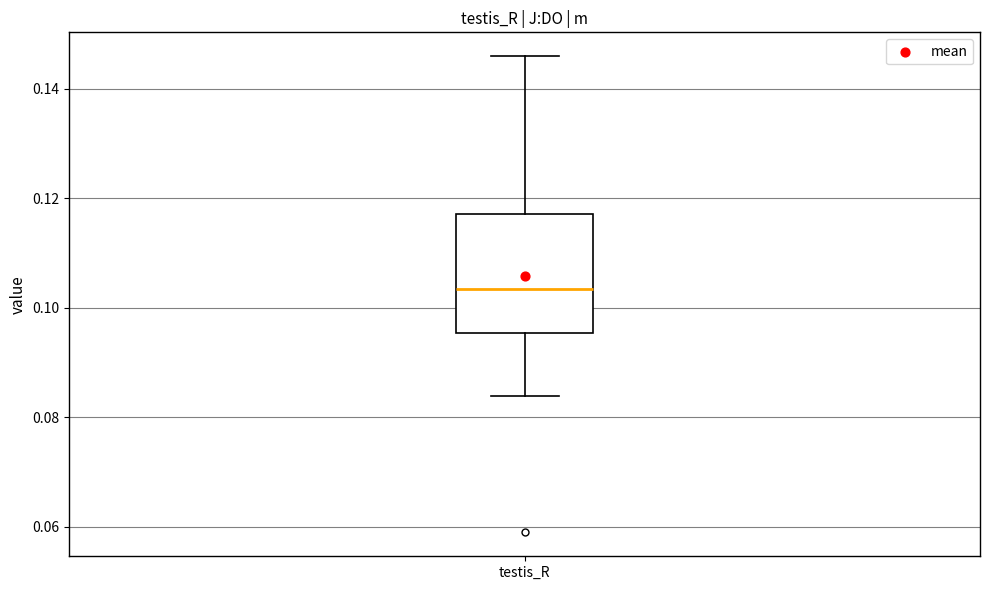

Transcribe this box plot: give where the median line is, the range the box spans, and where the two whiskers end, as read against the y-axis. The values are not printed on the chart, so give them approximately, as read against the axis.

median 0.104, box 0.096 to 0.118, whiskers 0.084 to 0.146